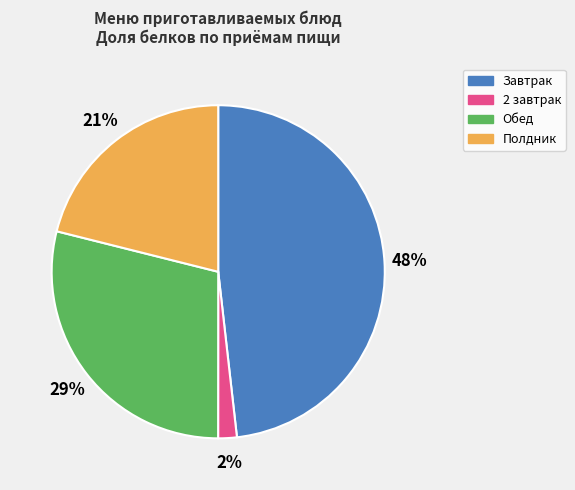

Combined, do Завтрак and Полдник account for over 50%?

Yes